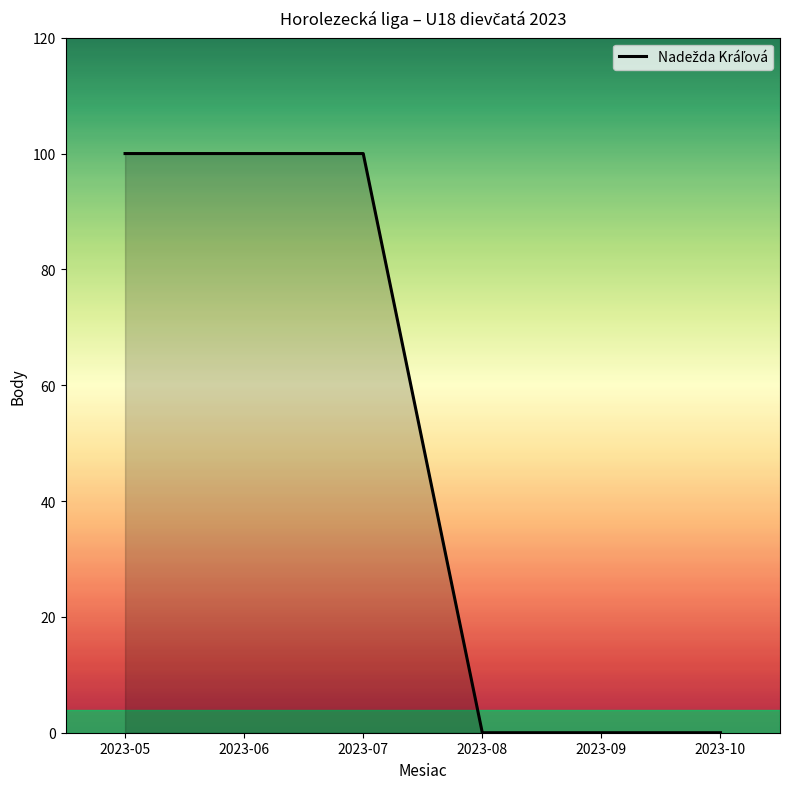

What is the difference between the values at 2023-06 and 2023-09?

100